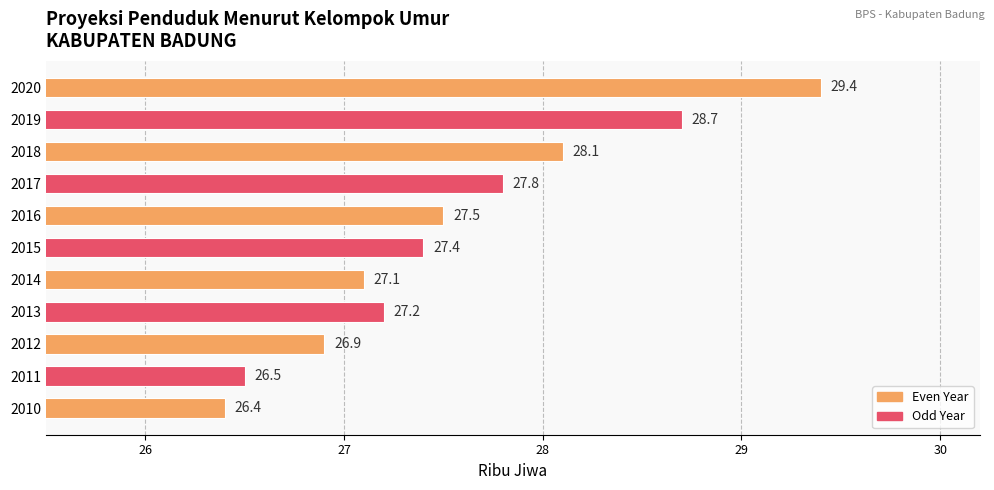

Rank the categories by value from lowest to highest.

2010, 2011, 2012, 2014, 2013, 2015, 2016, 2017, 2018, 2019, 2020